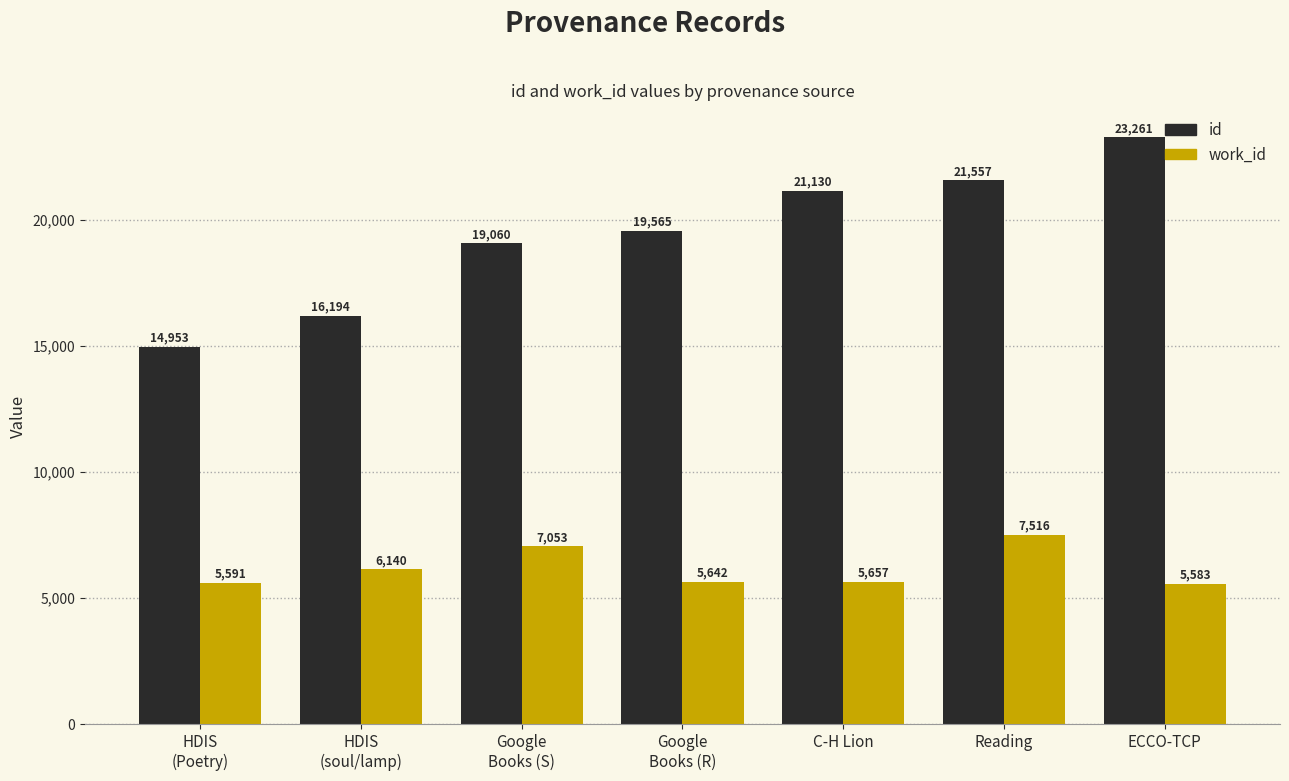

What is the label of the 7th bar from the right?

HDIS
(Poetry)